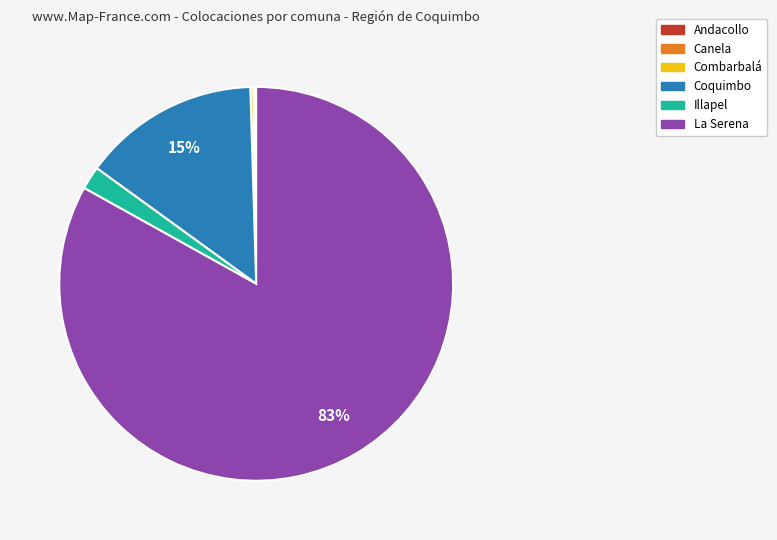

To the nearest percent, what is the difference between the largest and smallest slice percentages?

83%